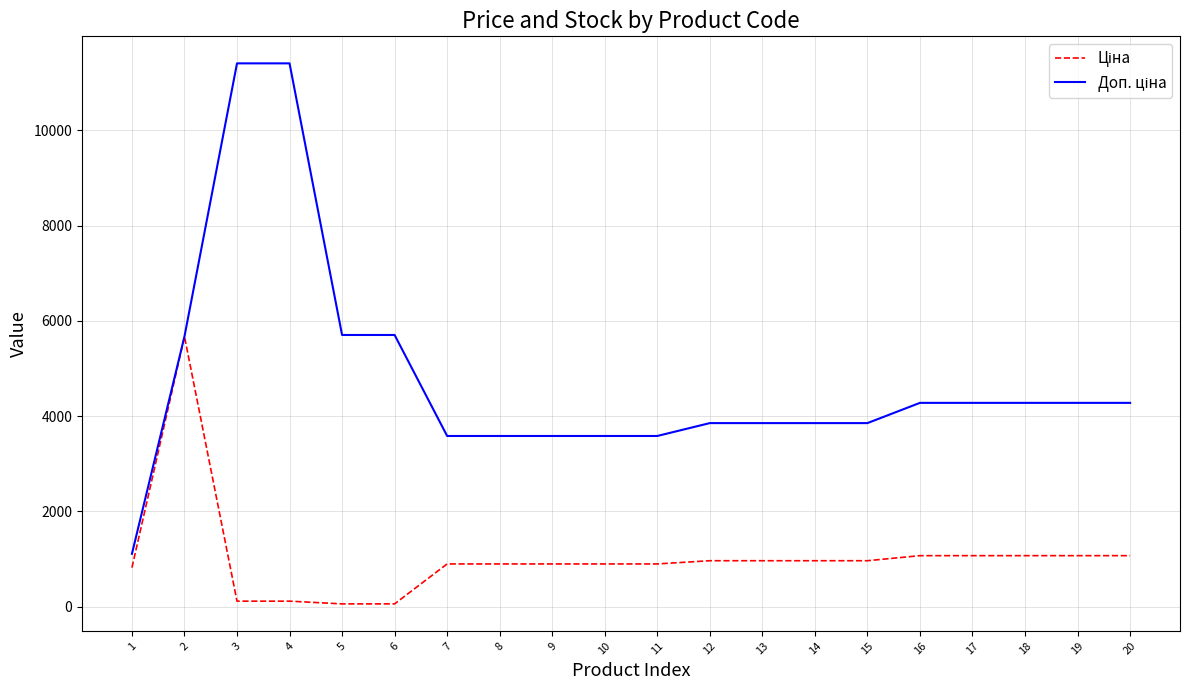

What is the total value across all series at 9?

4479.5